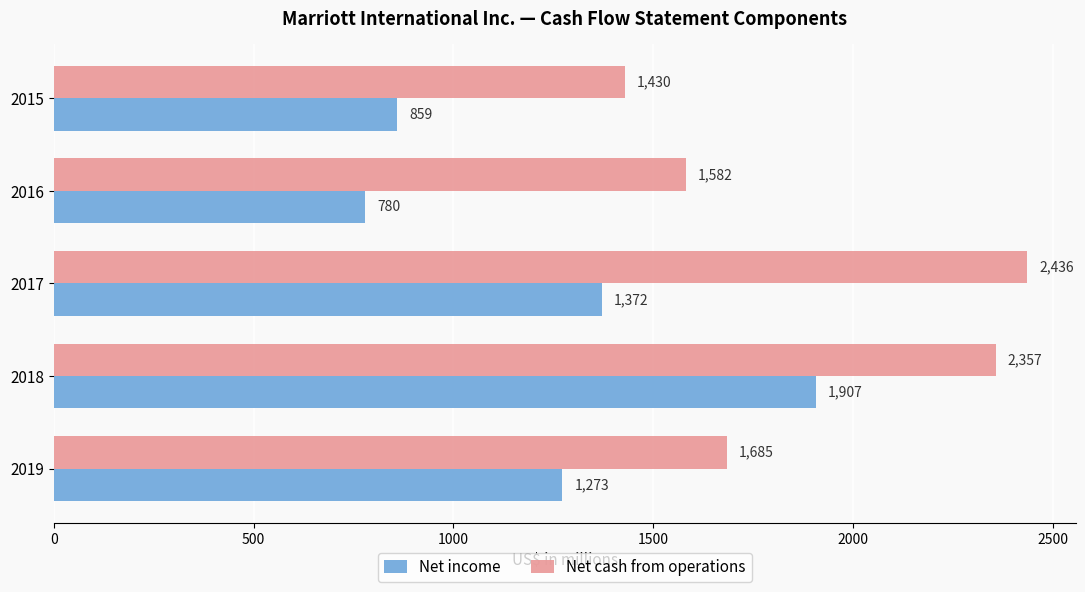

The Net cash from operations series shows 3573 at 2018. True or false?

False